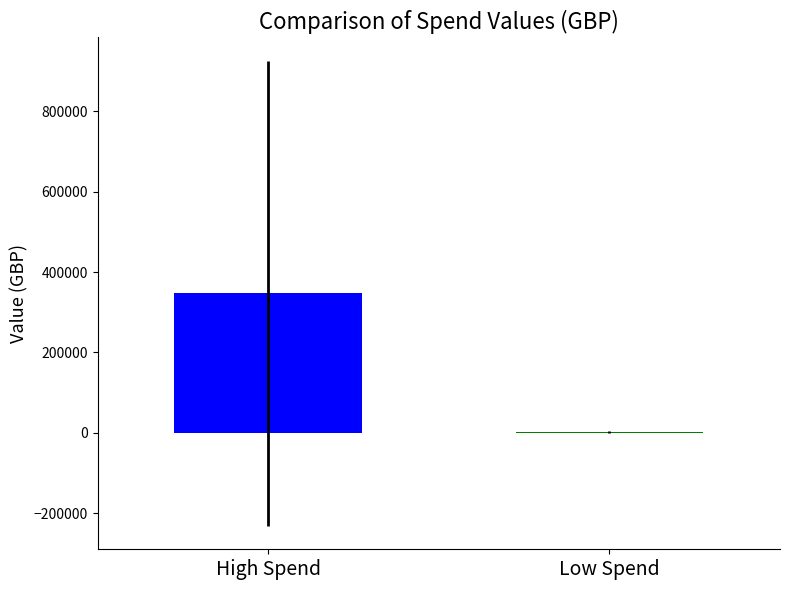

Are the bars horizontal?

No